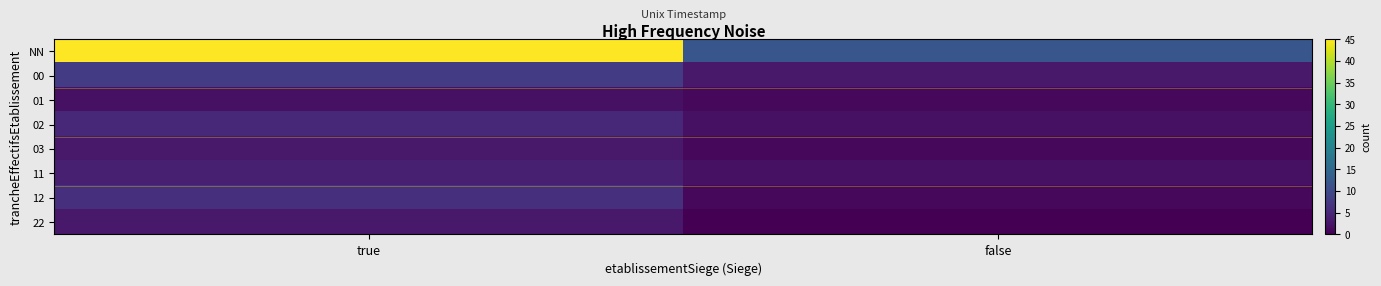

Rank the series by their maximum value, from lowest to highest.

01, 03, 22, 11, 02, 12, 00, NN